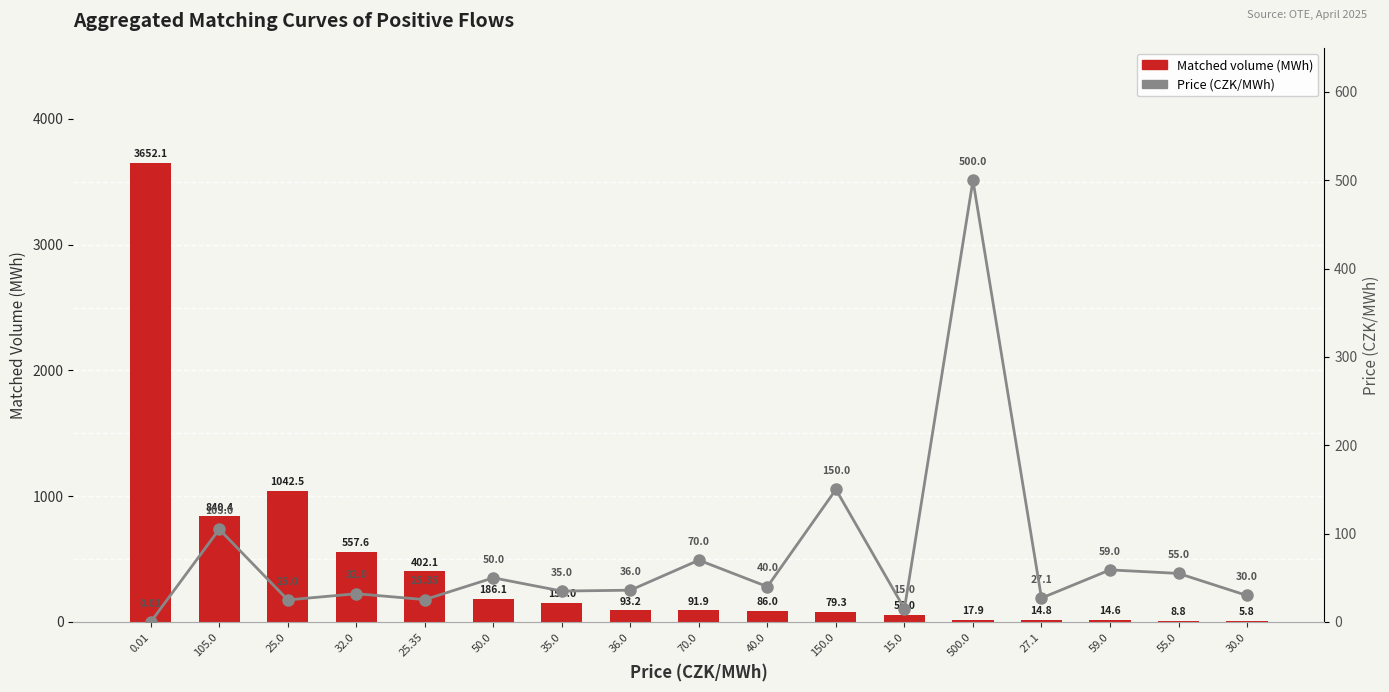

What is the spread (max minus min) of values at 59.0?

44.4